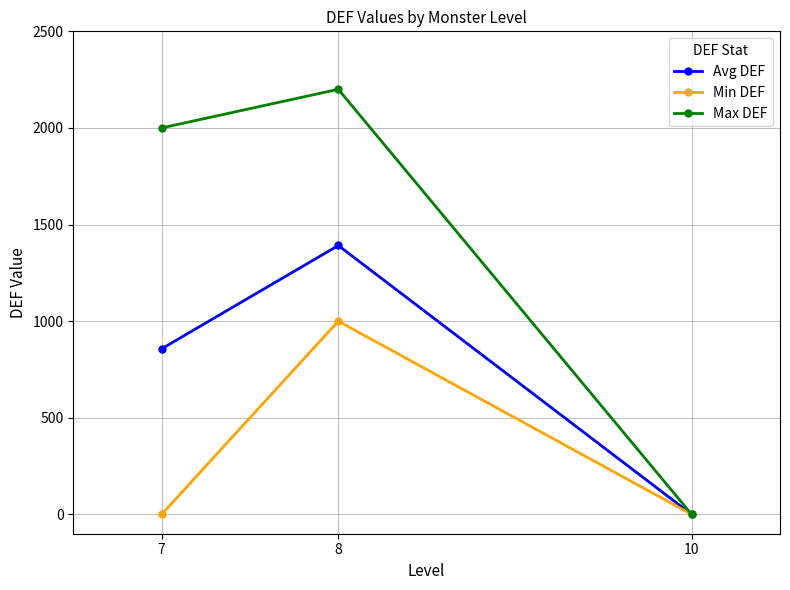

Which category has the highest value across all series?

8